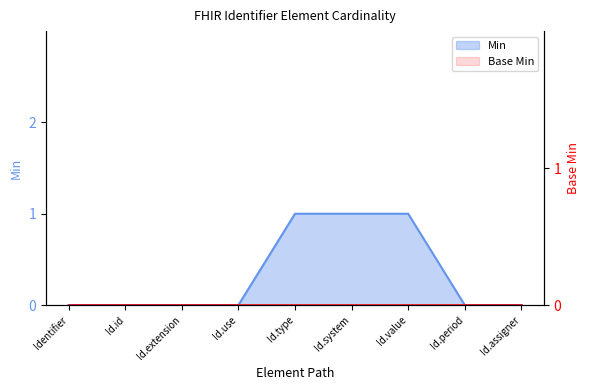

How many values are between 0 and 1?

9